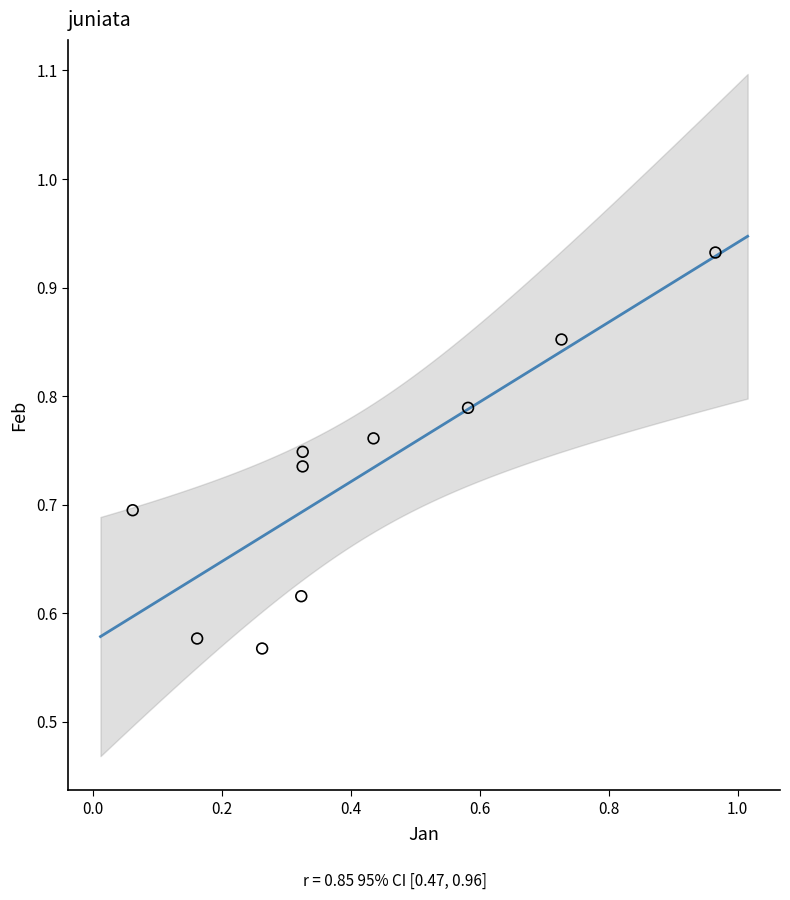

What is the average X value?

0.4